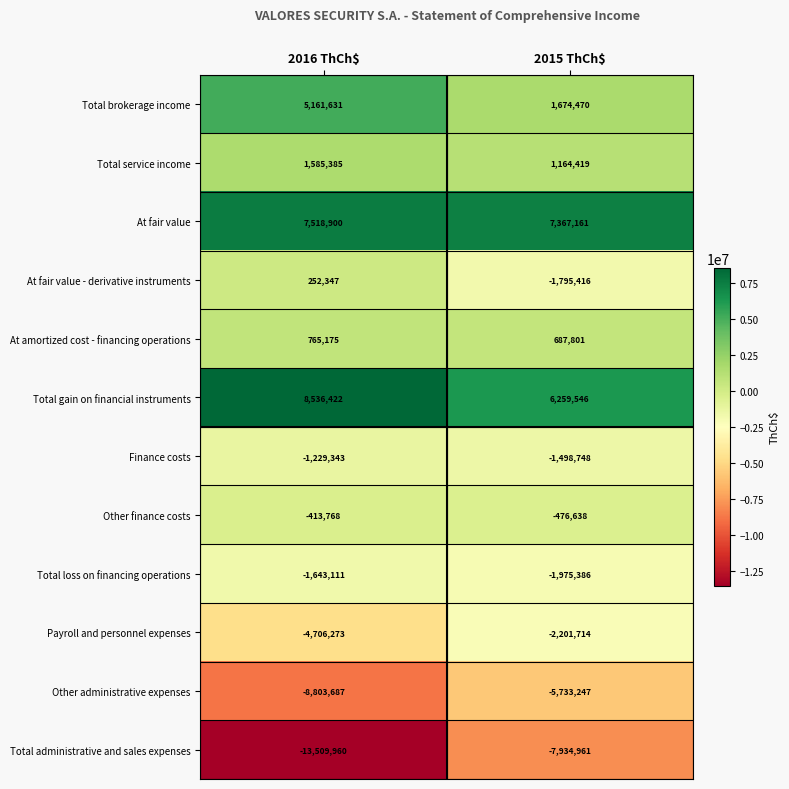

Which series changed the most between 2016 ThCh$ and 2015 ThCh$?

Total administrative and sales expenses